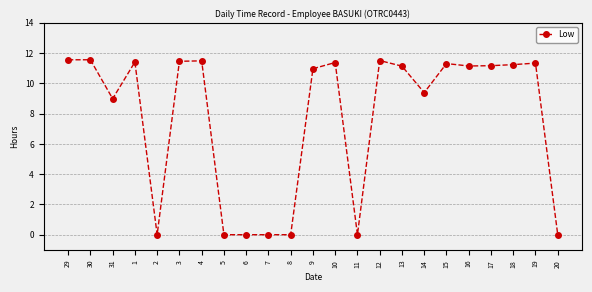

The chart shows a value of 11.4 at 1. True or false?

True